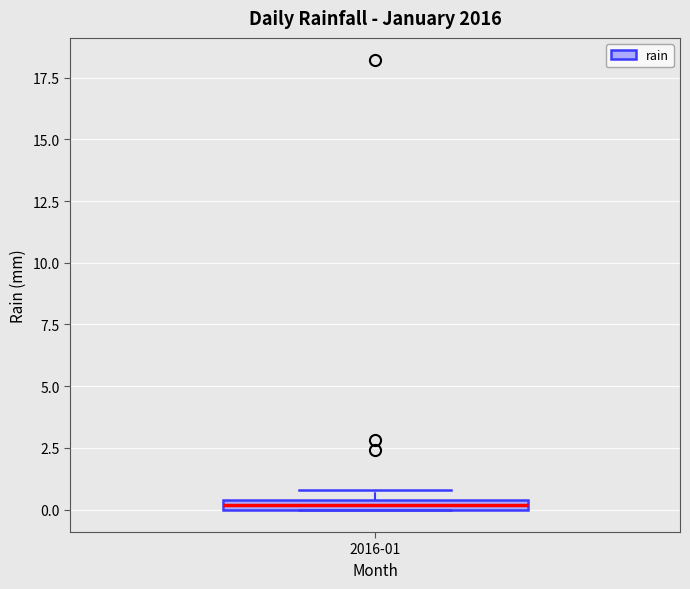

Where is the lower edge of the box for 2016-01 on the y-axis? The values are not printed on the chart, so give them approximately, as read against the axis.

0.0